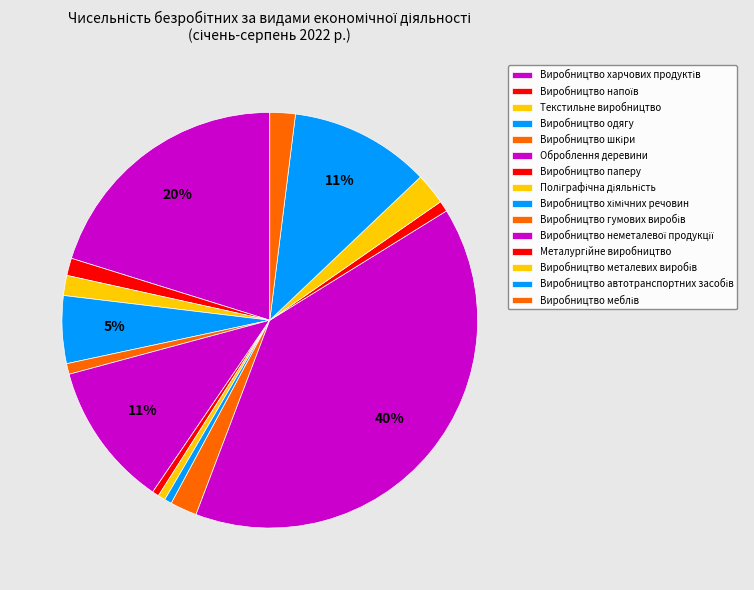

What is the change in value from Виробництво паперу to Виробництво металевих виробів?

+37